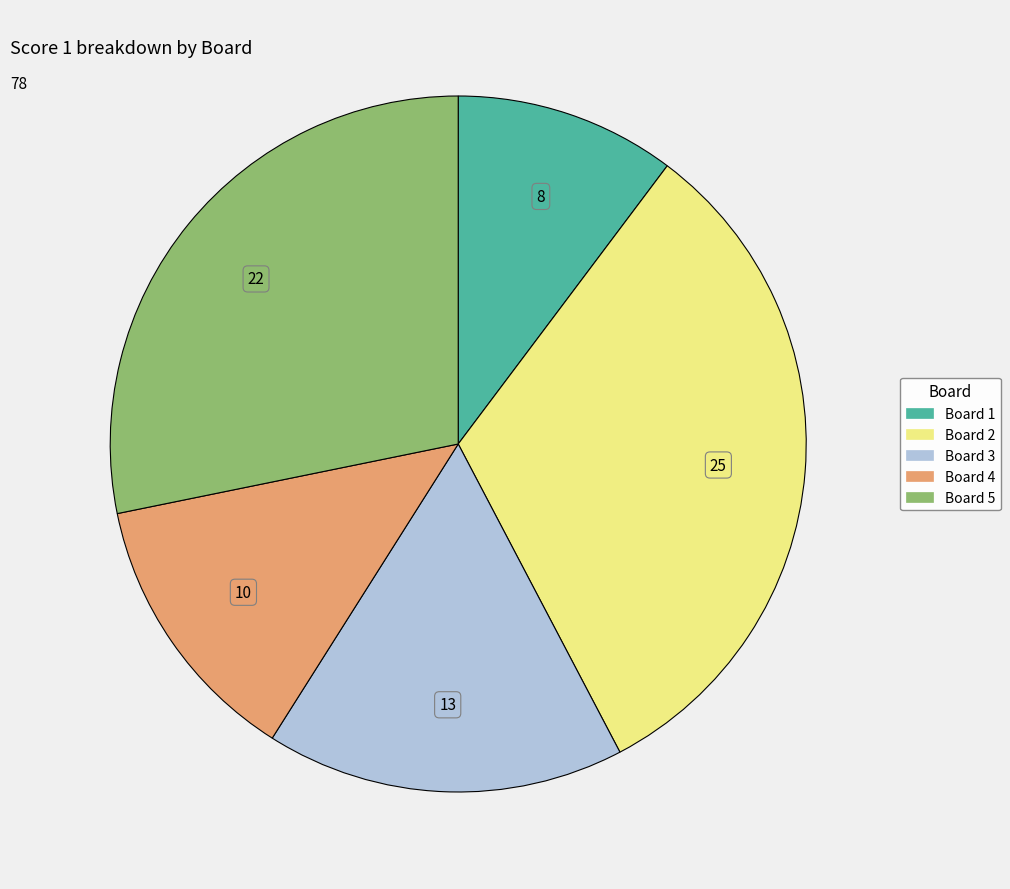

True or false: Board 4 accounts for 28% of the total.

False